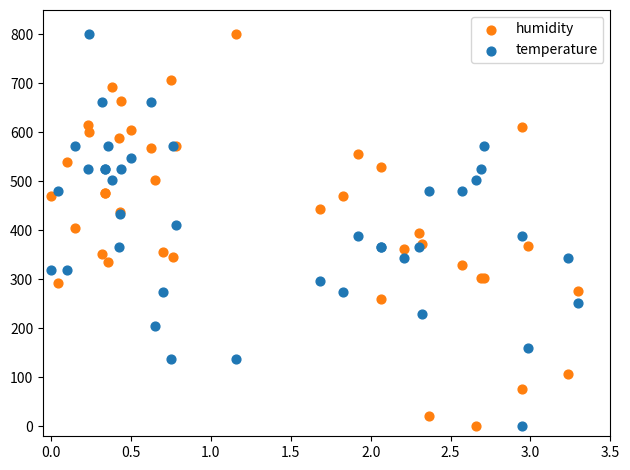

What is the X range (max minus min) for the scatter plot?

3.3